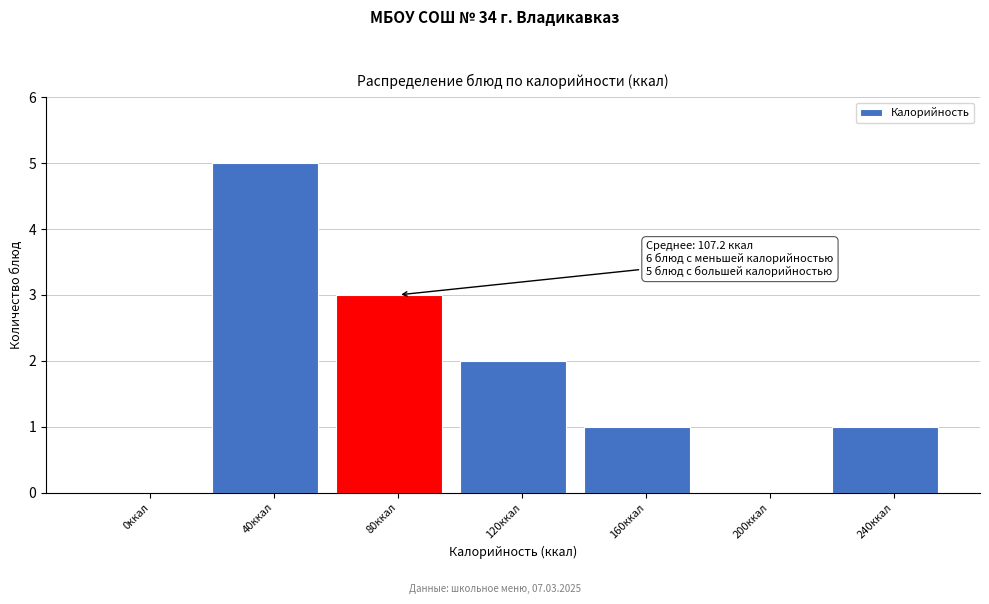

Reading left to right, transcribe all the data shown in this chart.

0ккал=0	40ккал=5	80ккал=3	120ккал=2	160ккал=1	200ккал=0	240ккал=1